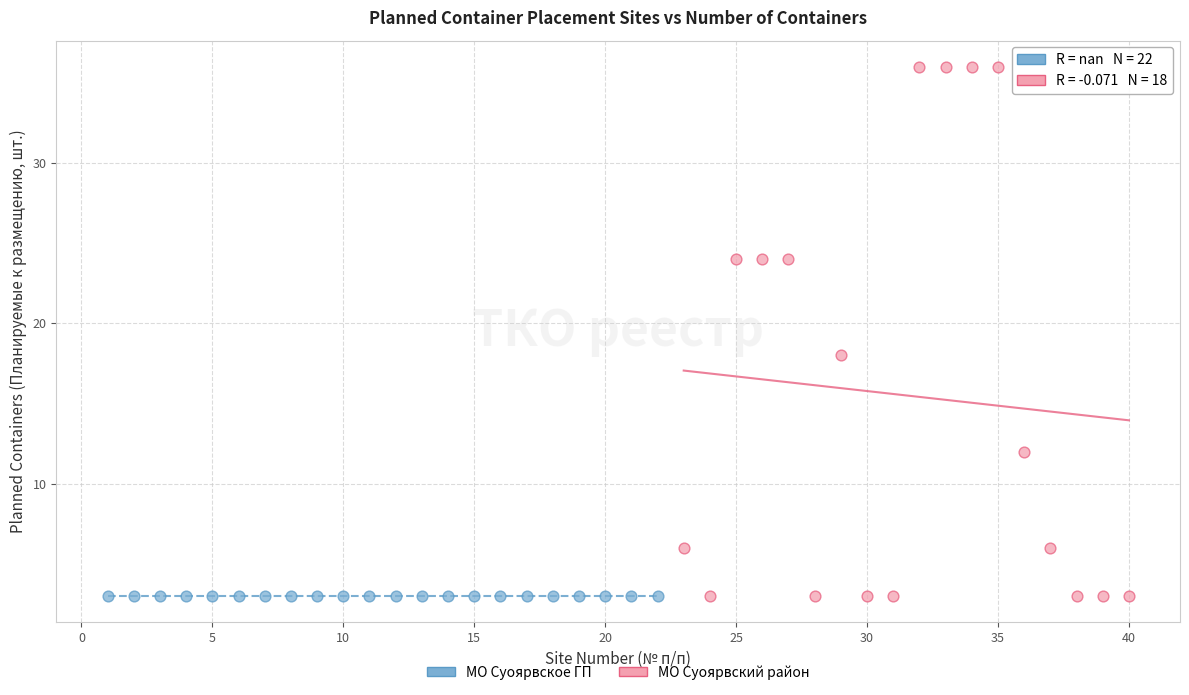

Which series reaches the maximum Y coordinate?

МО Суоярвский район